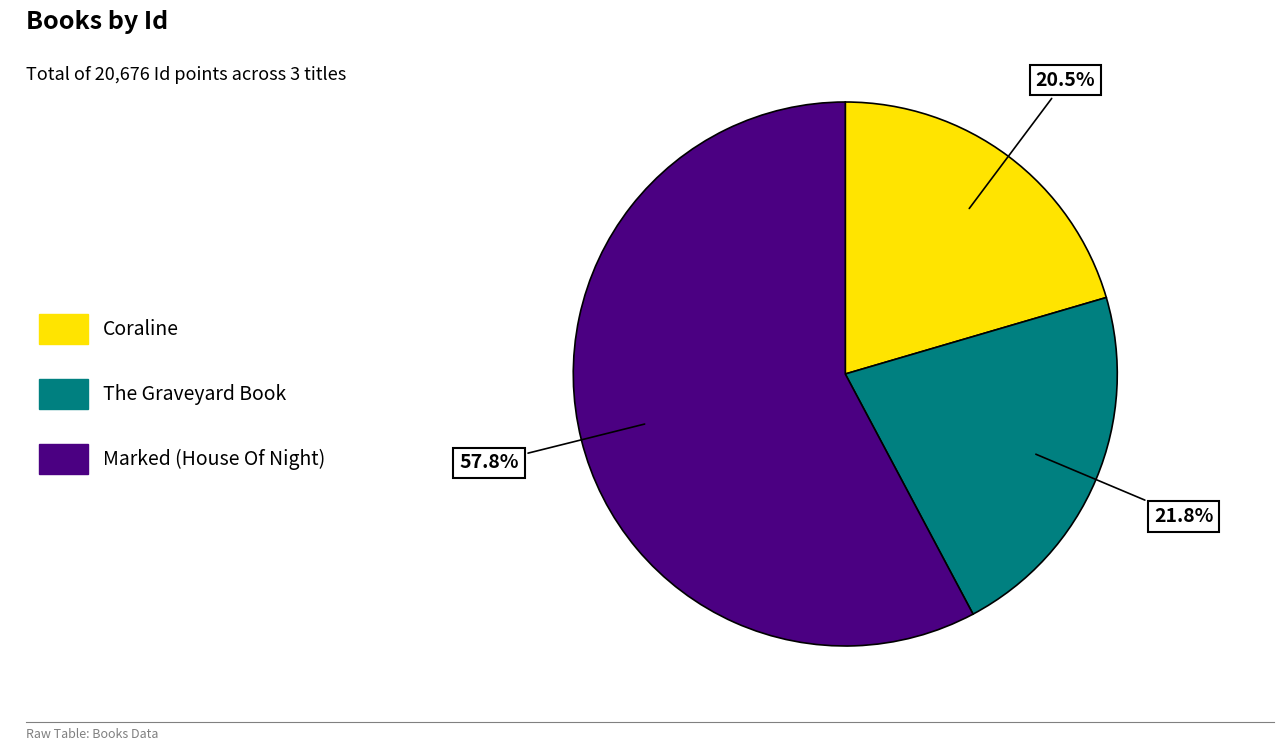

Between Marked (House Of Night) and The Graveyard Book, which is larger?

Marked (House Of Night)